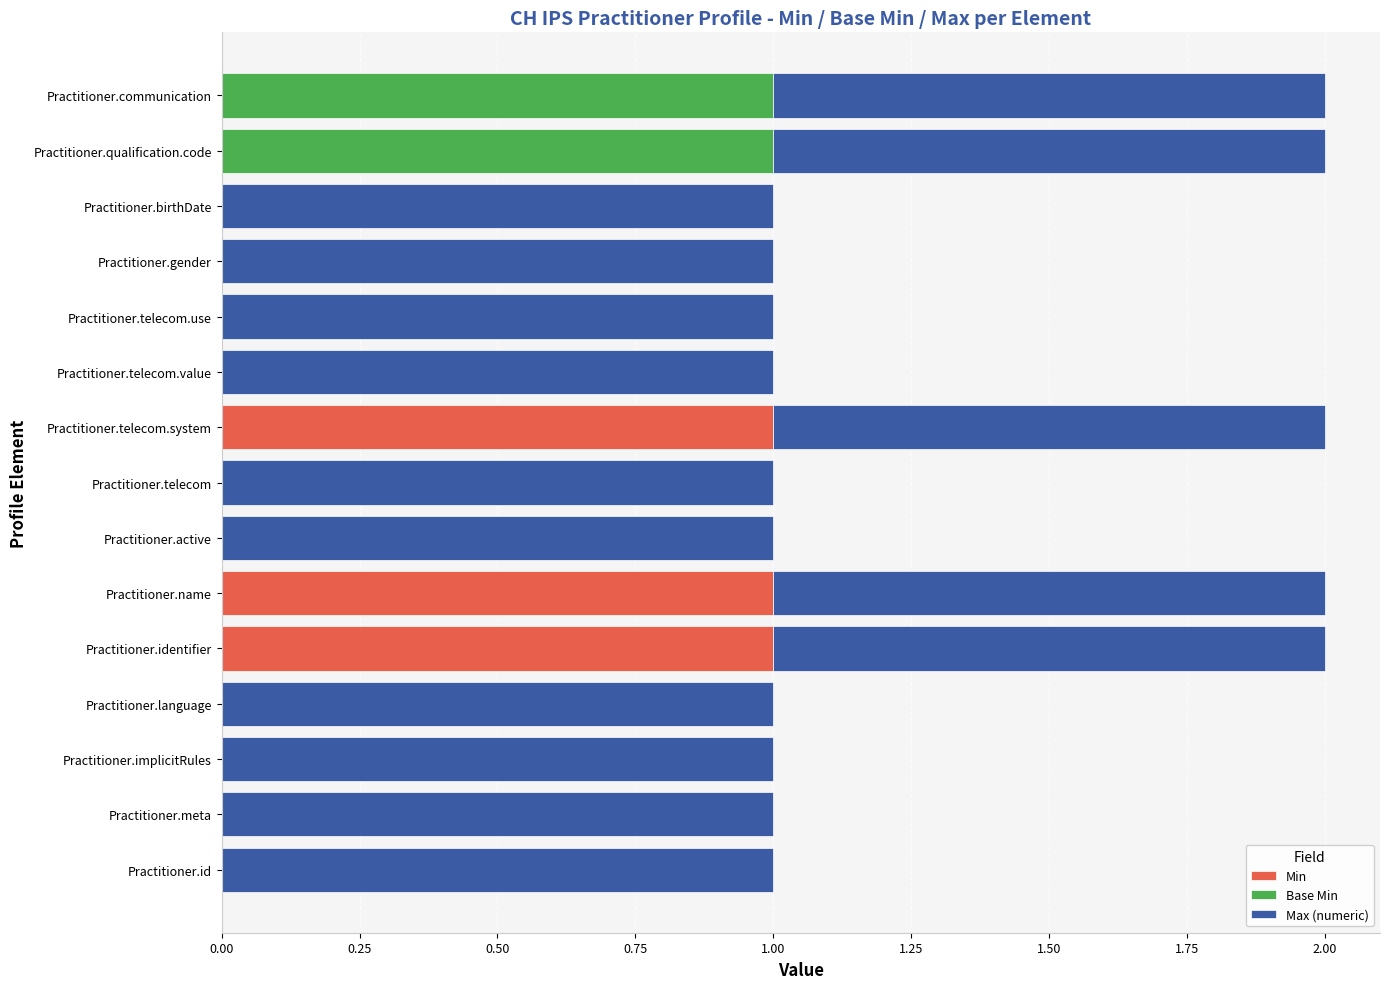

True or false: Min has a value of 0 at Practitioner.communication.

True